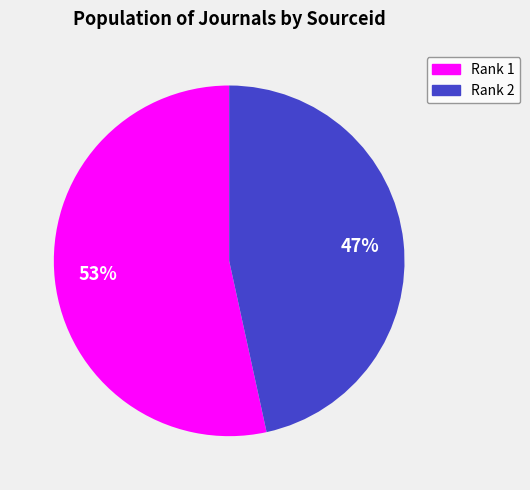

Is there any slice that represents more than half of the pie?

Yes